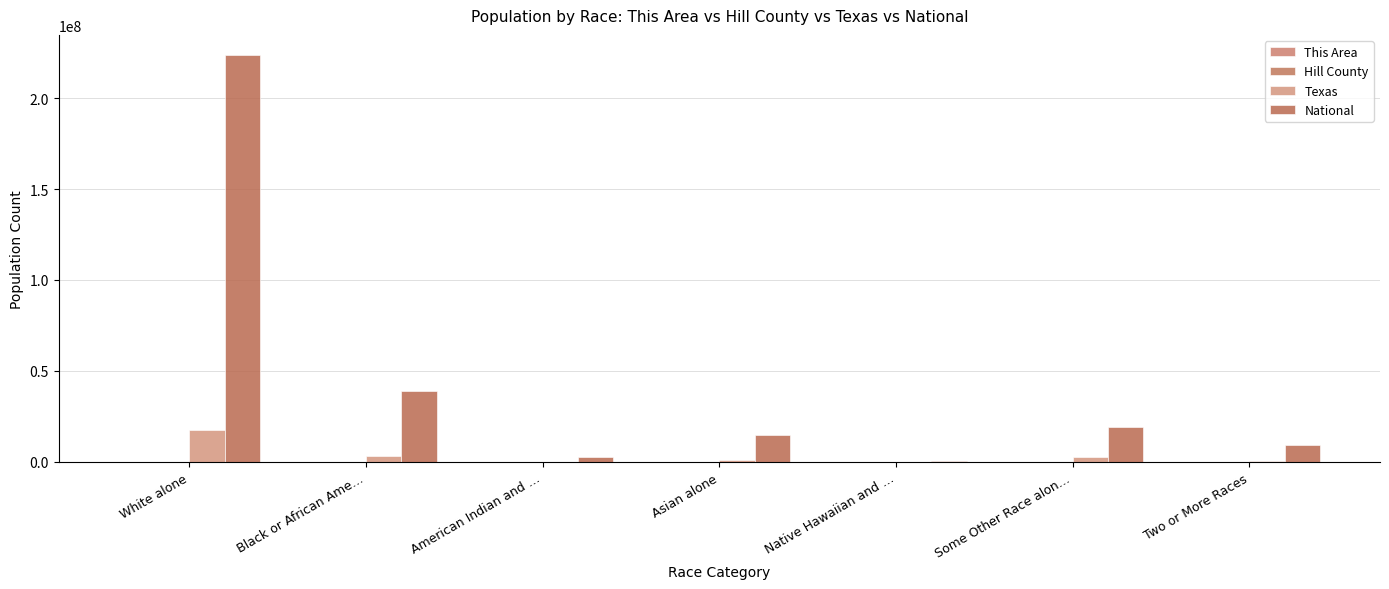

Which has a higher value, Two or More Races or American Indian and …?

Two or More Races